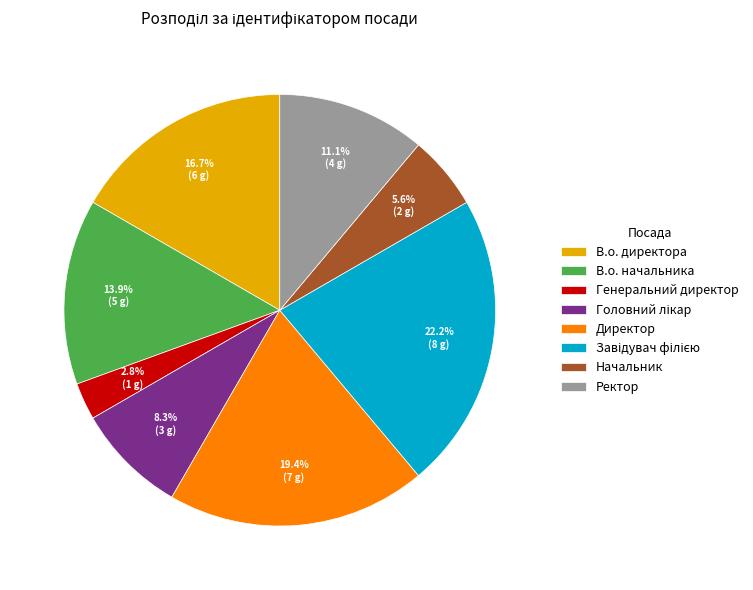

What portion of the pie excludes Ректор?

88.9%